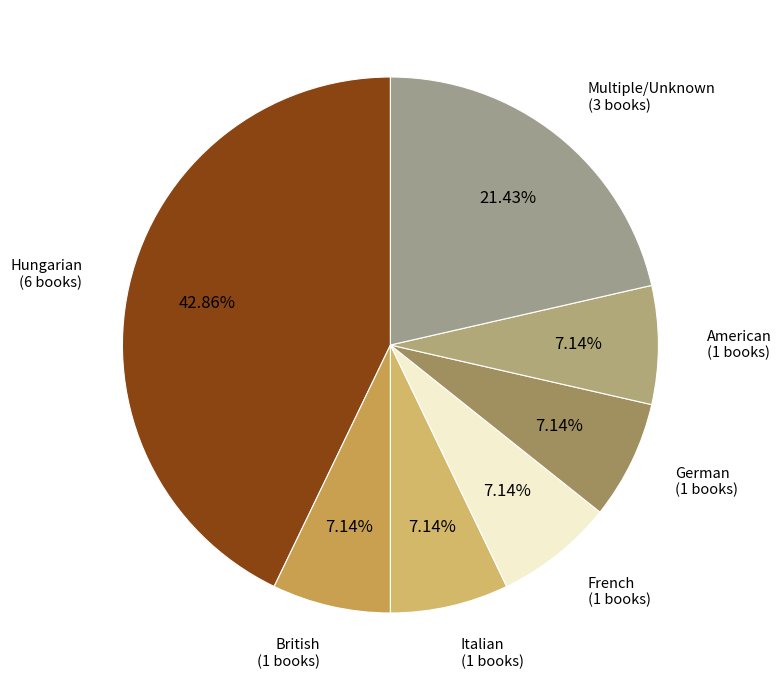

To the nearest percent, what is the average slice percentage?

14%